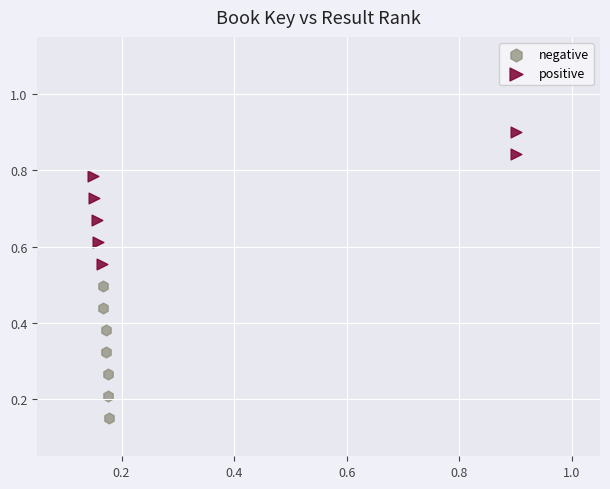

Which series reaches the maximum Y coordinate?

positive